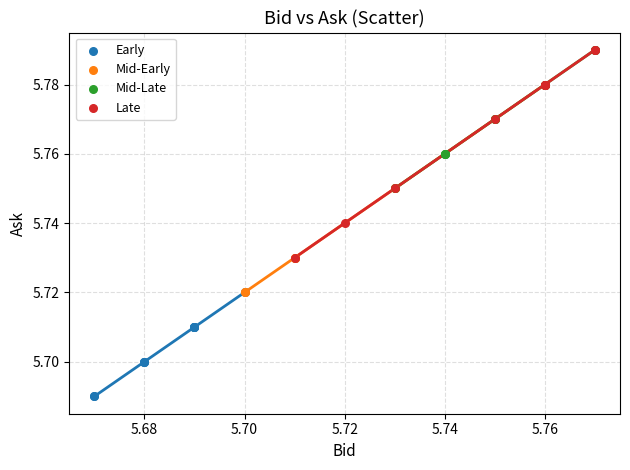

Which series reaches the minimum Y coordinate?

Early